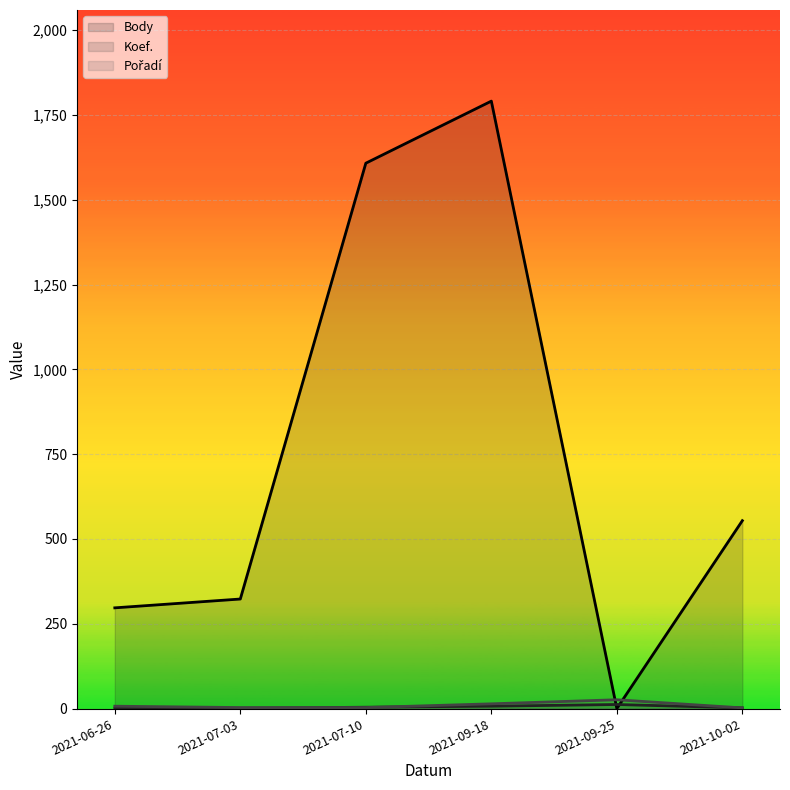

Between 2021-06-26 and 2021-07-10, which series saw the biggest shift?

Body